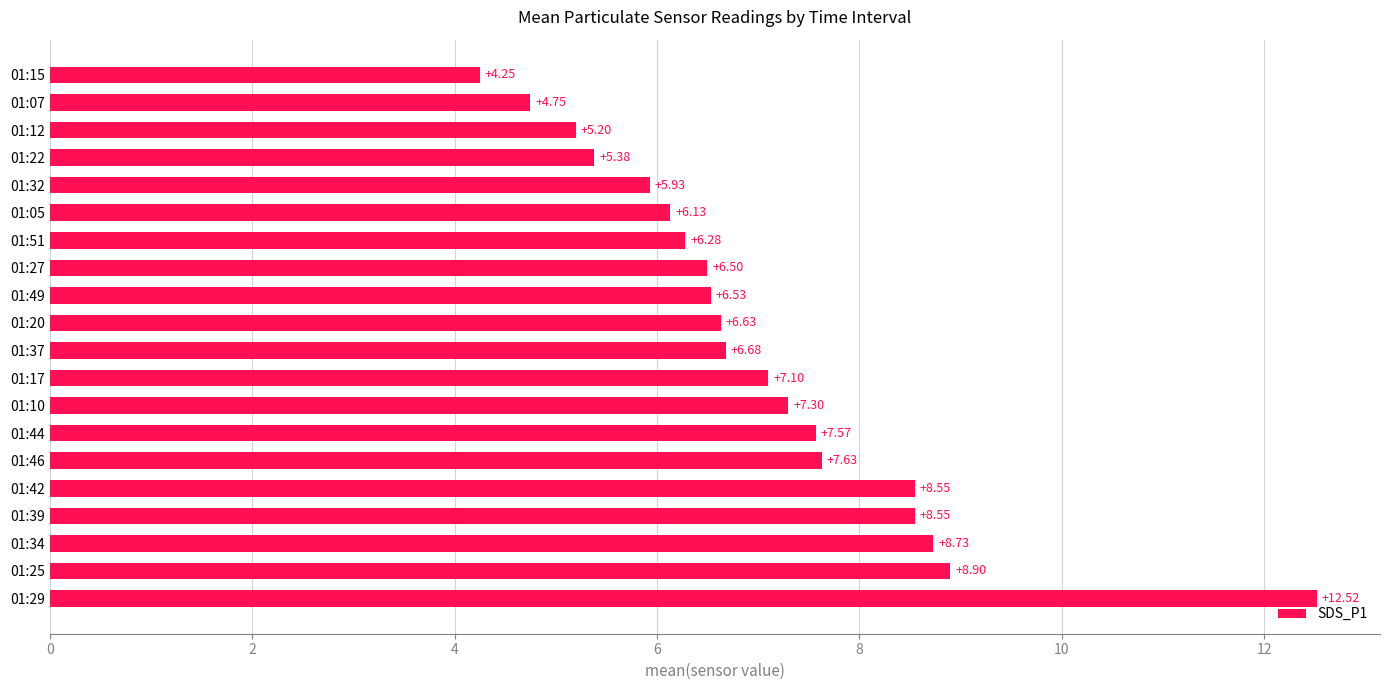

Which has a higher value, 01:39 or 01:44?

01:39